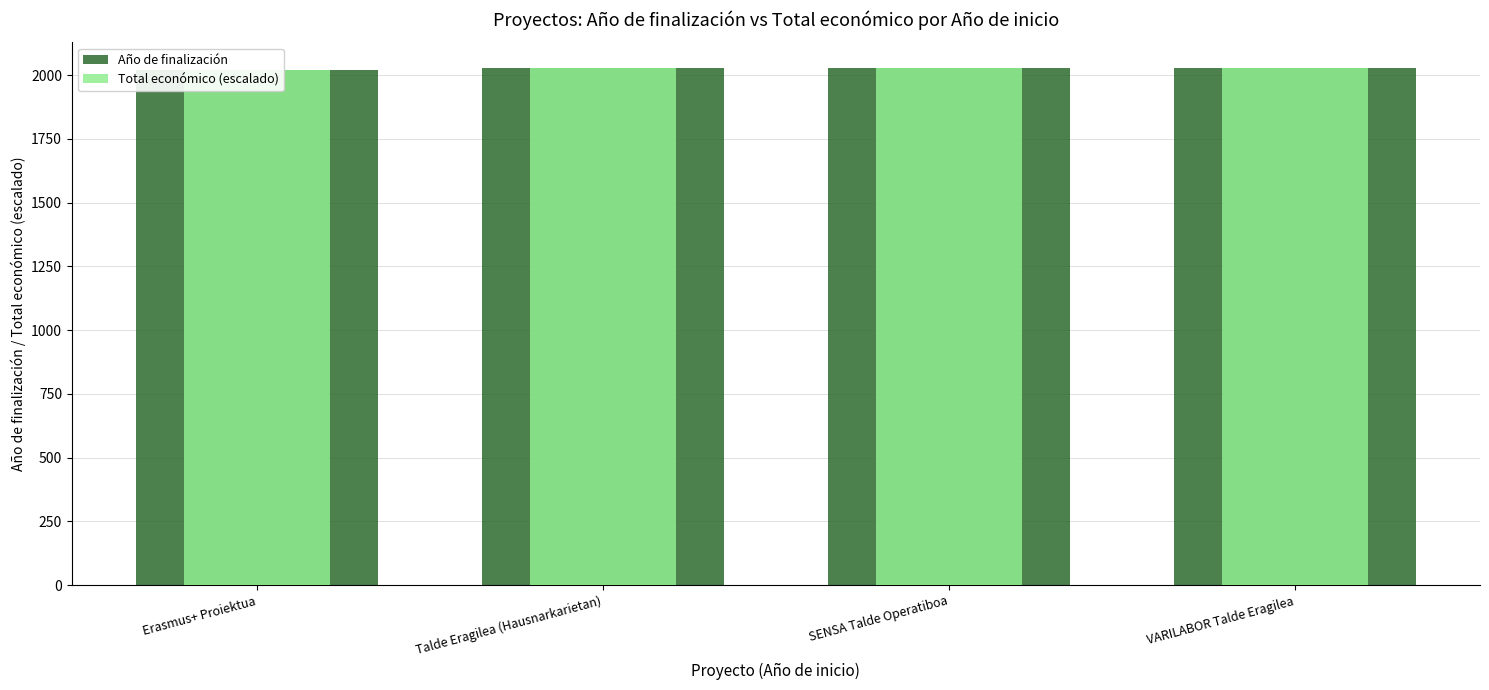

Which label corresponds to the largest value in the chart?

Talde Eragilea (Hausnarkarietan)